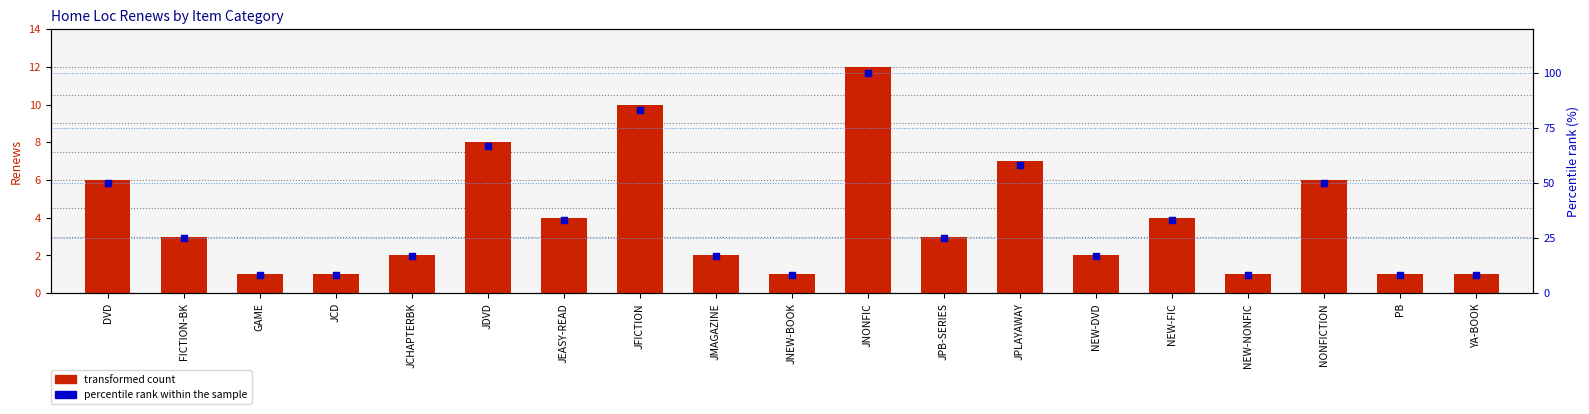

Which series reaches the minimum Y coordinate?

Renews (bar)